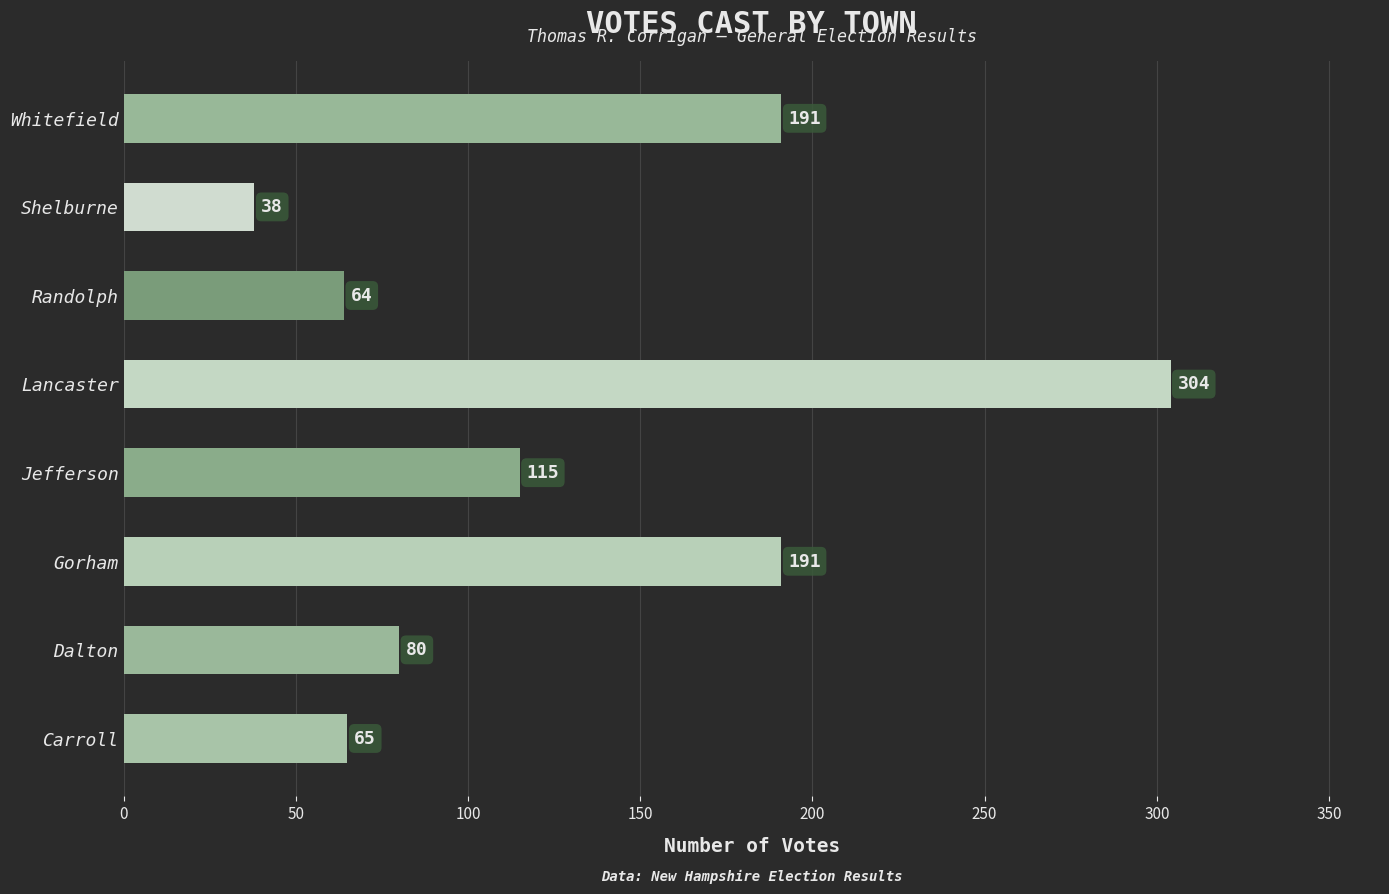

Is it true that the value at Carroll is 25?

False